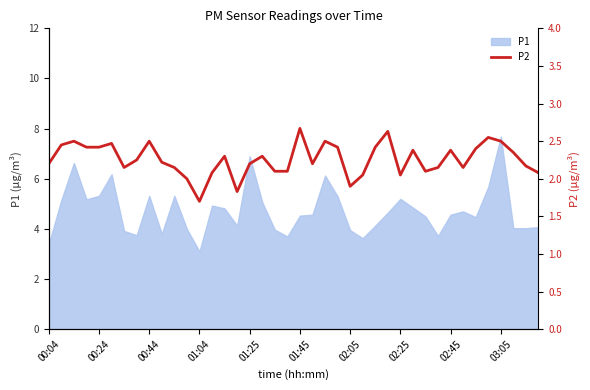

The chart shows a value of 2.5 at 22. True or false?

True